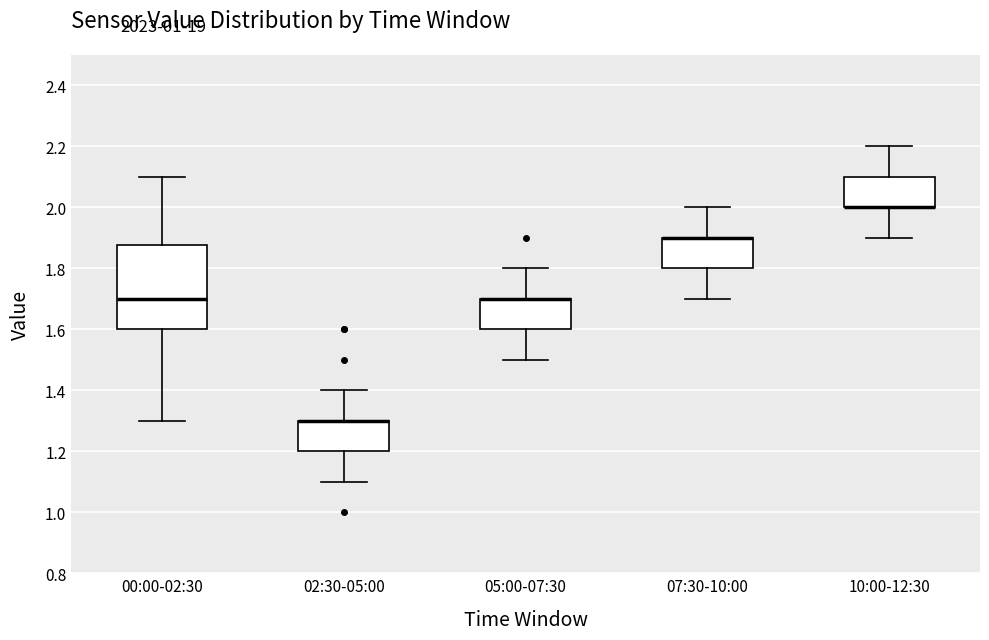

Where does the lower whisker of the box for 02:30-05:00 end on the y-axis? The values are not printed on the chart, so give them approximately, as read against the axis.

1.10